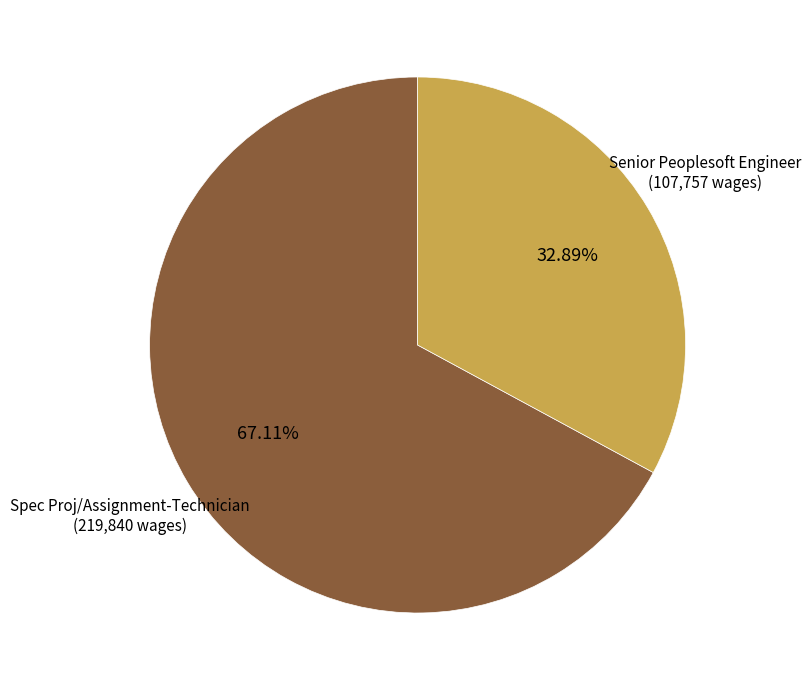

What percentage is NOT represented by Spec Proj/Assignment-Technician?

32.9%